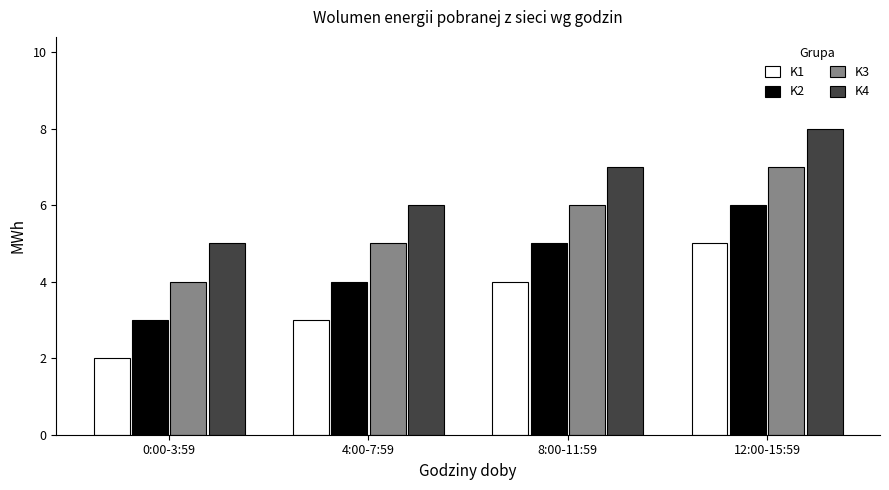

Which series has the largest total across all categories?

K4